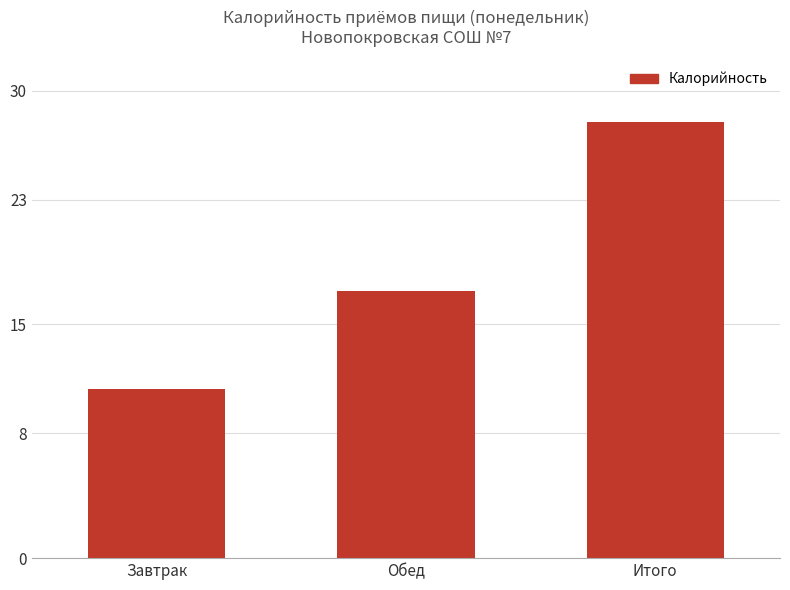

The value at Обед is 7.0. True or false?

False